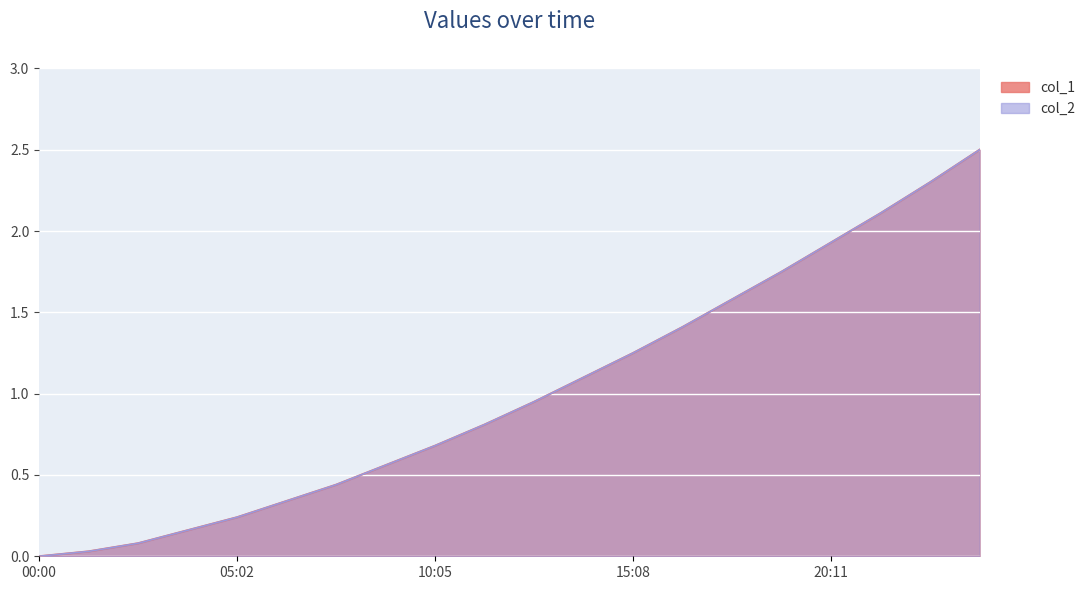

How many lines are shown in the chart?

2